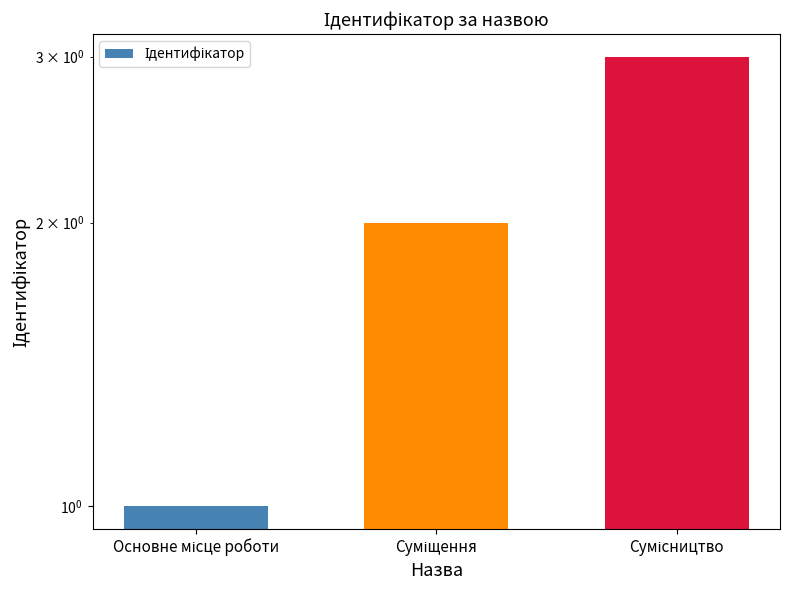

What is the label of the 3rd bar from the left?

Сумісництво